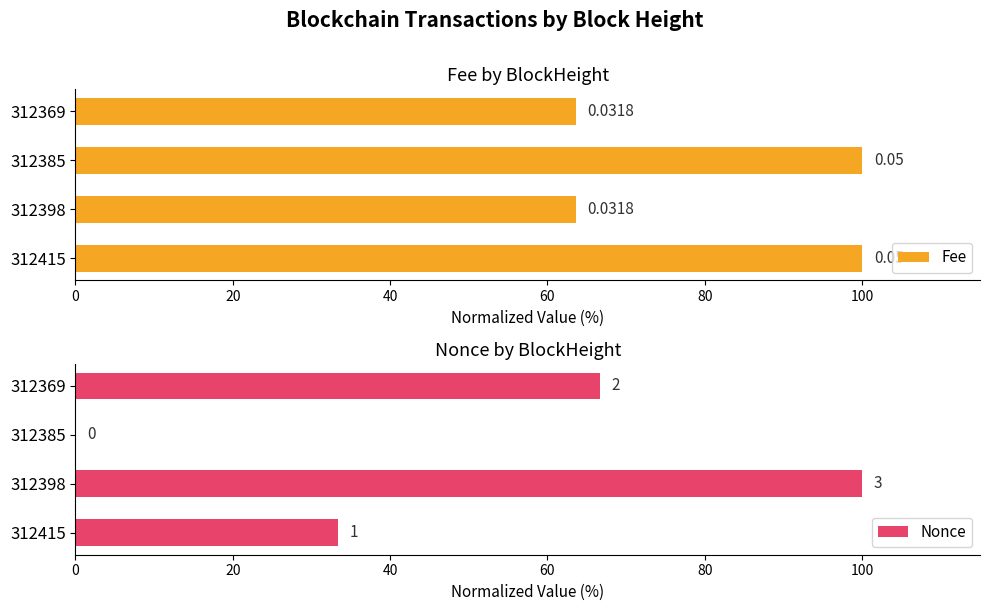

Which series has the largest total across all categories?

Fee